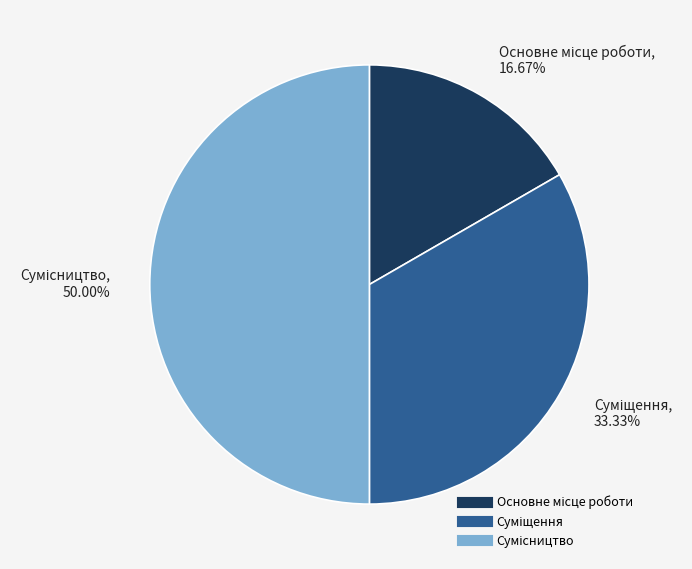

To the nearest percent, what percentage of the pie is Основне місце роботи?

17%